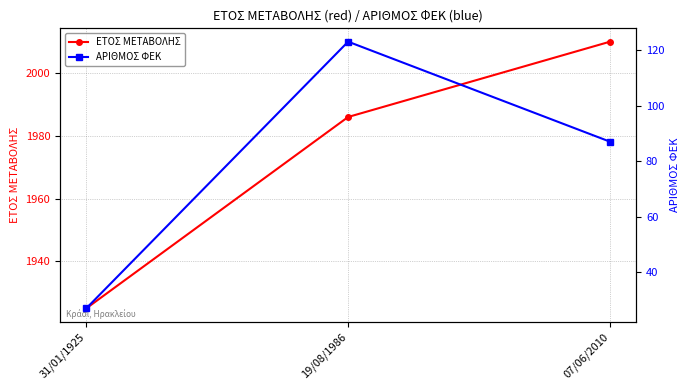

Which series has the largest range (max minus min)?

ΑΡΙΘΜΟΣ ΦΕΚ